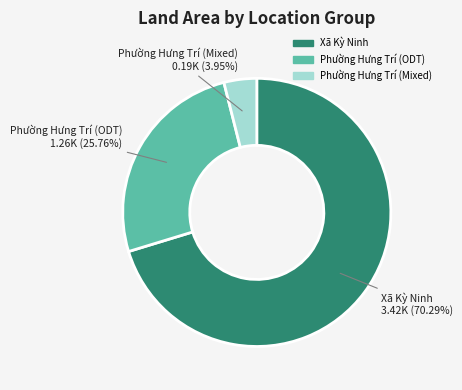

Count the number of slices in the pie.

3